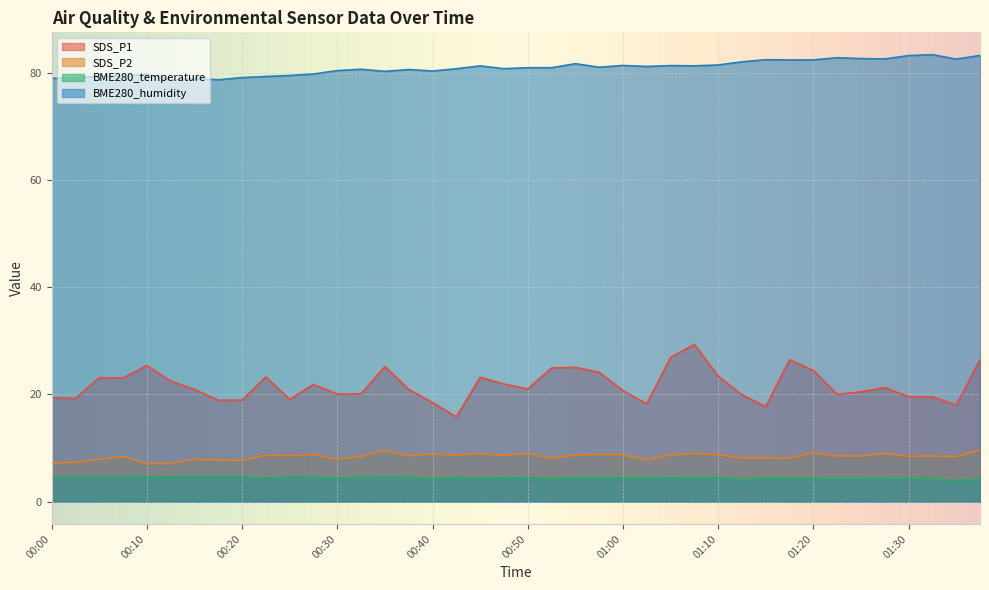

Which series changed the most between 00:55 and 00:58?

SDS_P1